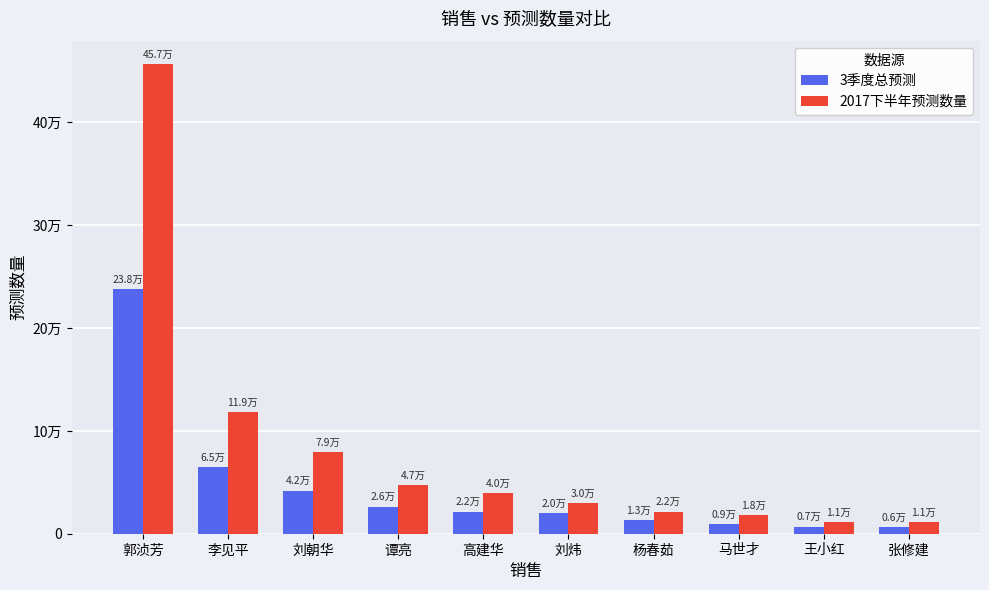

What value does the 3季度总预测 series have at 刘炜, to the nearest 50?

20000